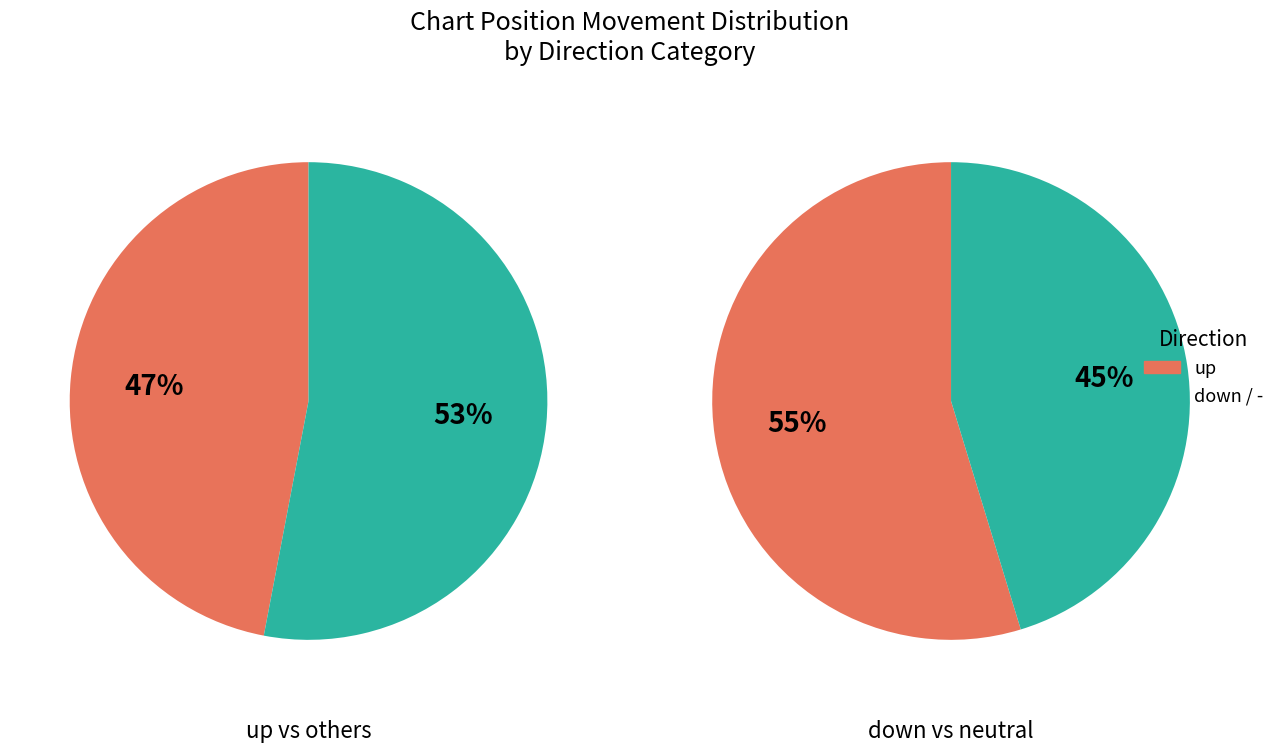

To the nearest percent, what portion does up represent?

47%